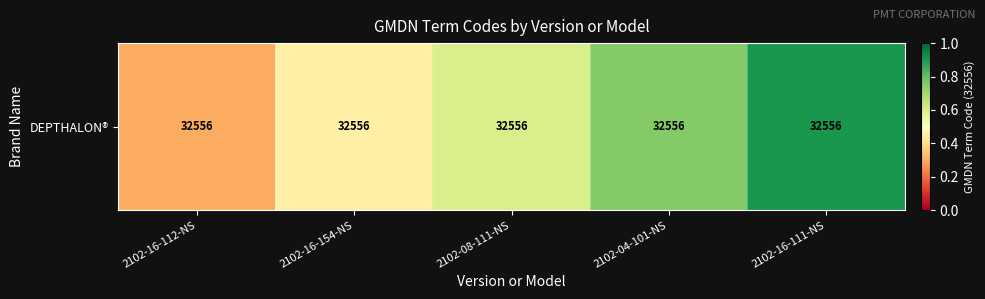

Which category has the highest value across all series?

2102-16-111-NS